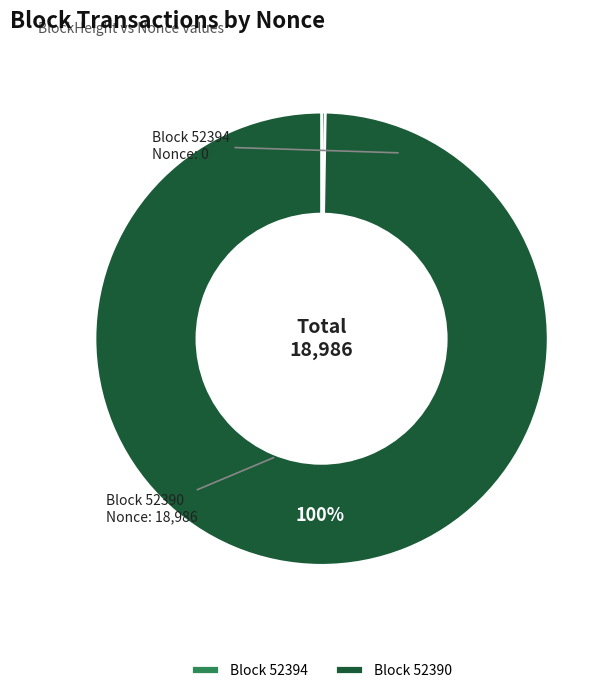

The Block 52390 slice represents 94% of the pie. True or false?

False